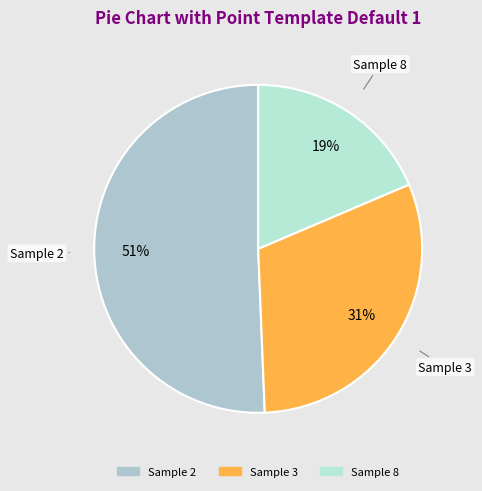

To the nearest percent, what is the difference between the largest and smallest slice percentages?

32%